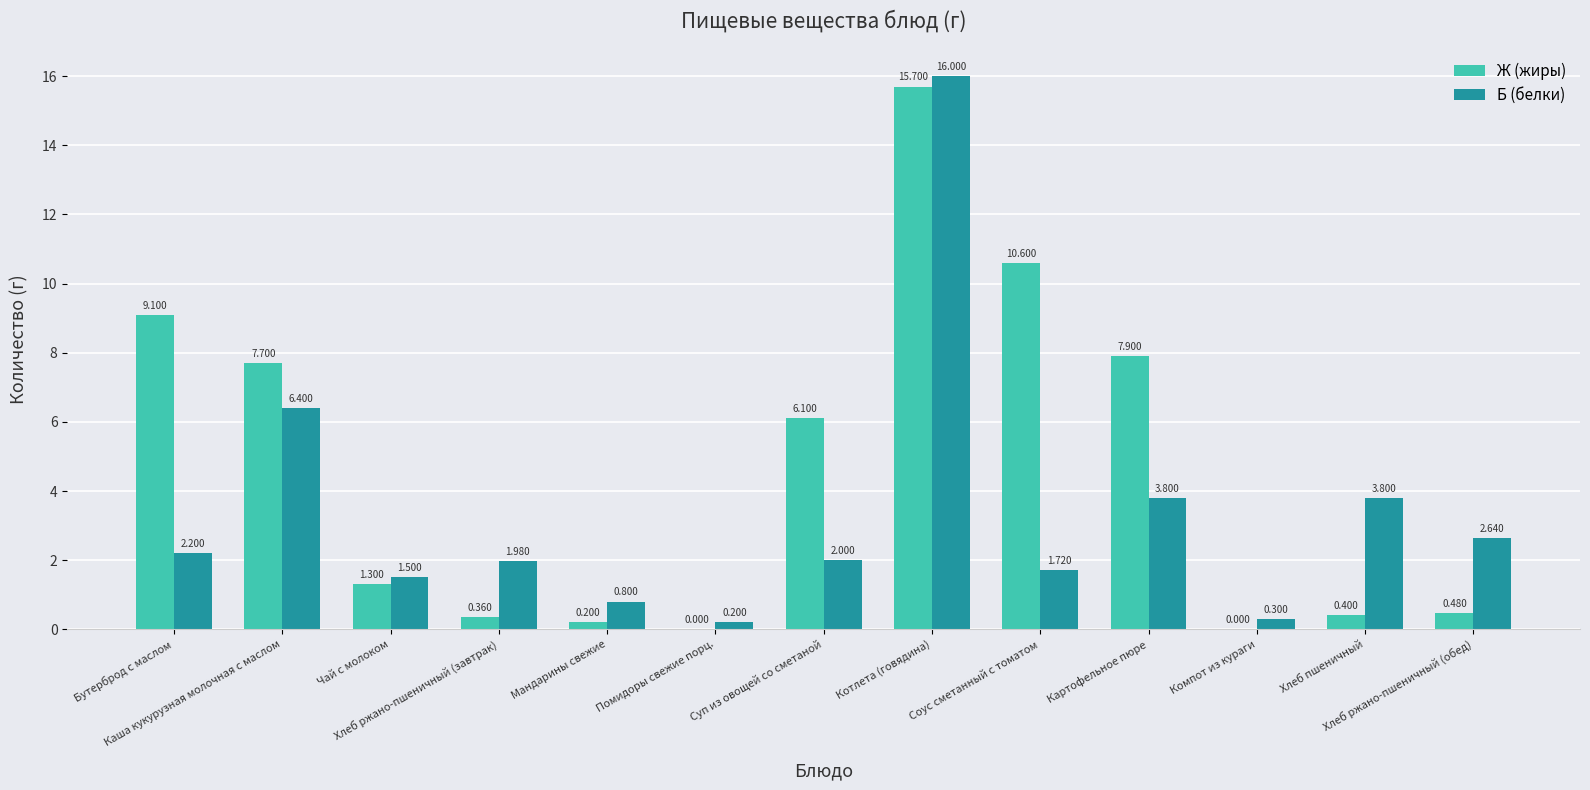

Is the value of Ж (жиры) at Чай с молоком greater than the value of Б (белки) at Чай с молоком?

No